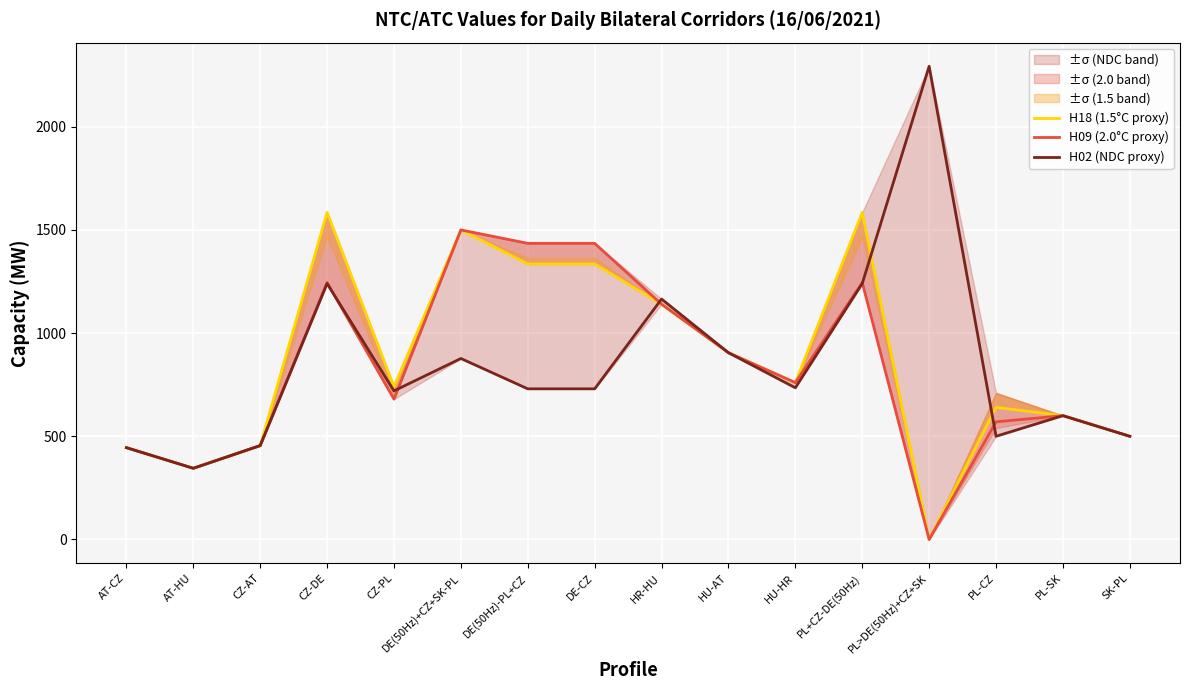

Is the value of H02 (NDC proxy) at AT-HU greater than the value of H18 (1.5°C proxy) at CZ-DE?

No